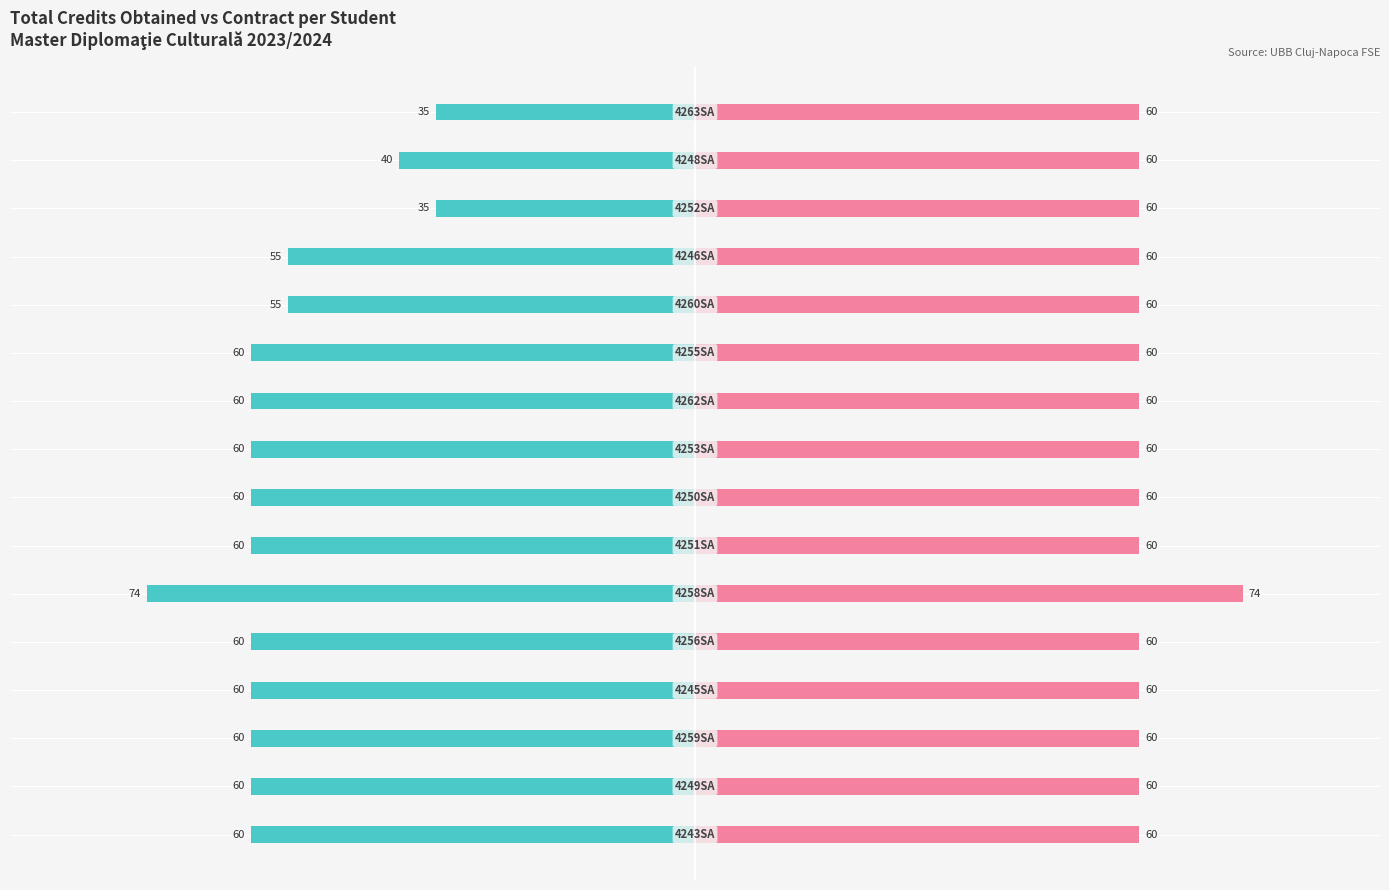

What is the average value of the Total credite contract series?

61